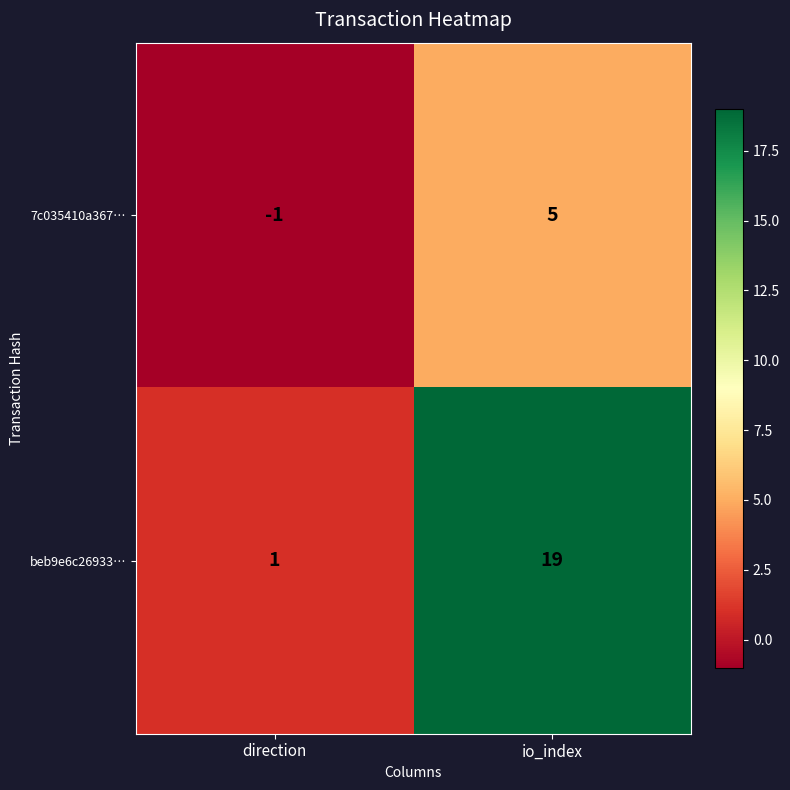

At which category is the sum across all series the highest?

io_index